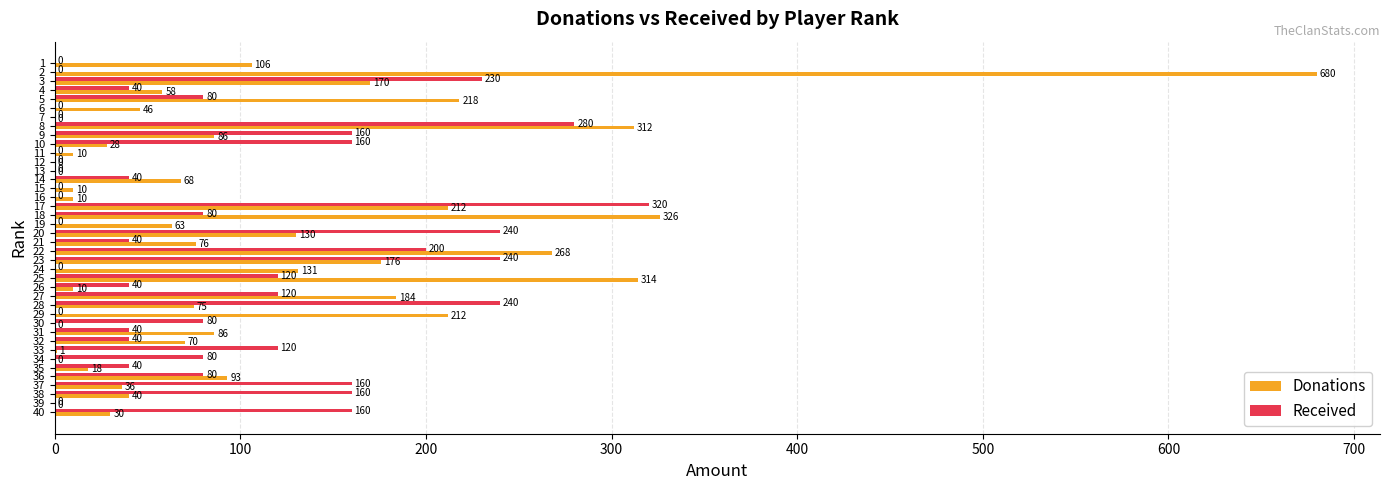

Is it true that Donations equals -239 at 30?

False